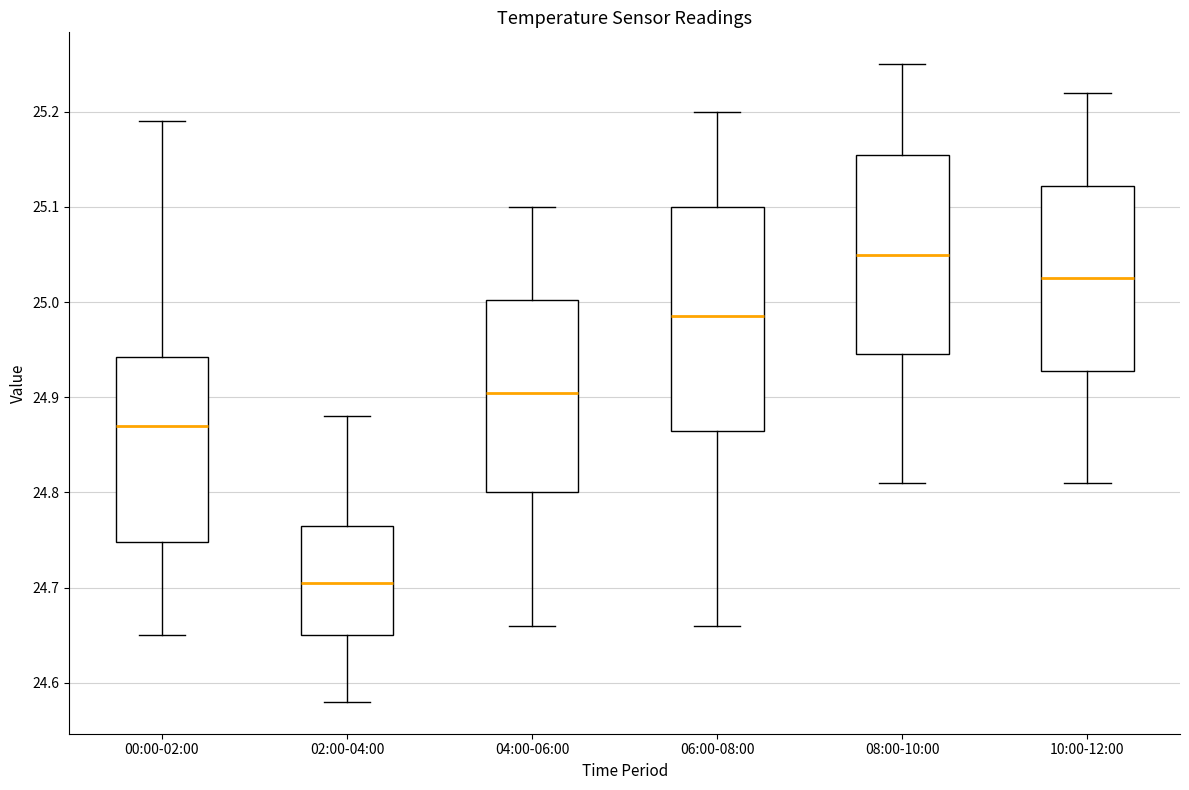

Which box is the tallest, from its lower edge to its upper edge?

06:00-08:00